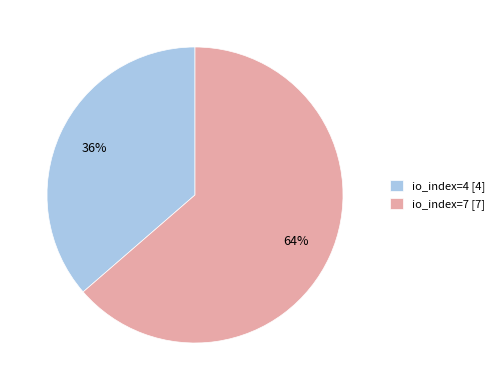

Count the number of slices in the pie.

2